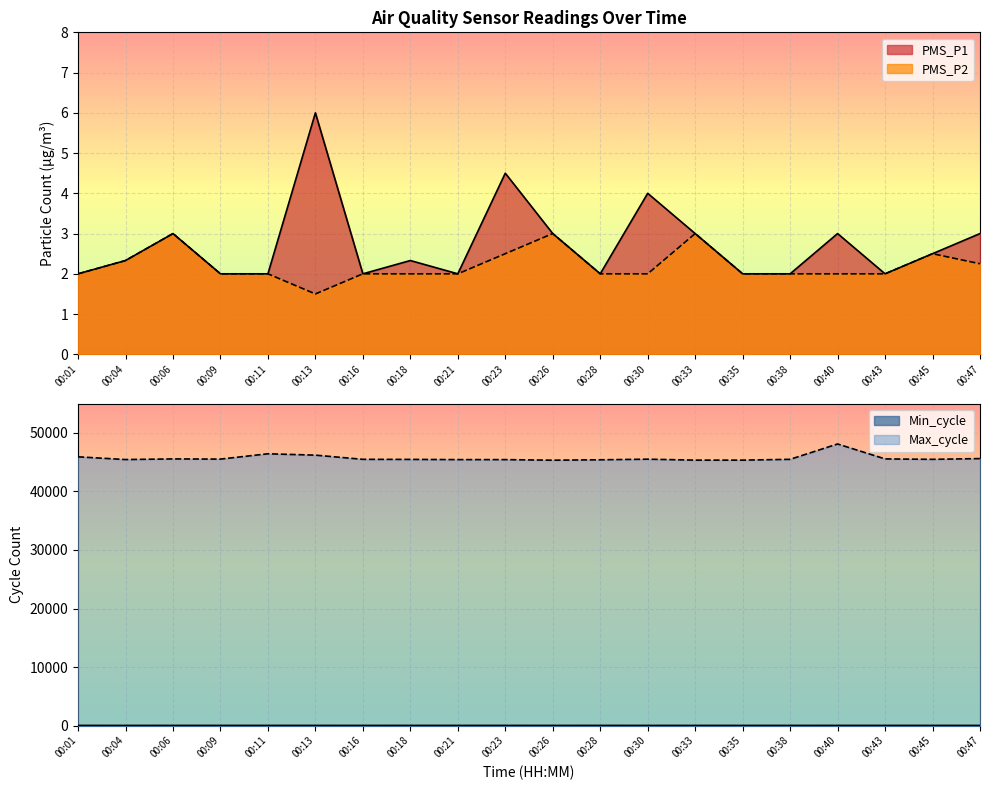

Which category has the lowest value in the PMS_P1 series?

00:01